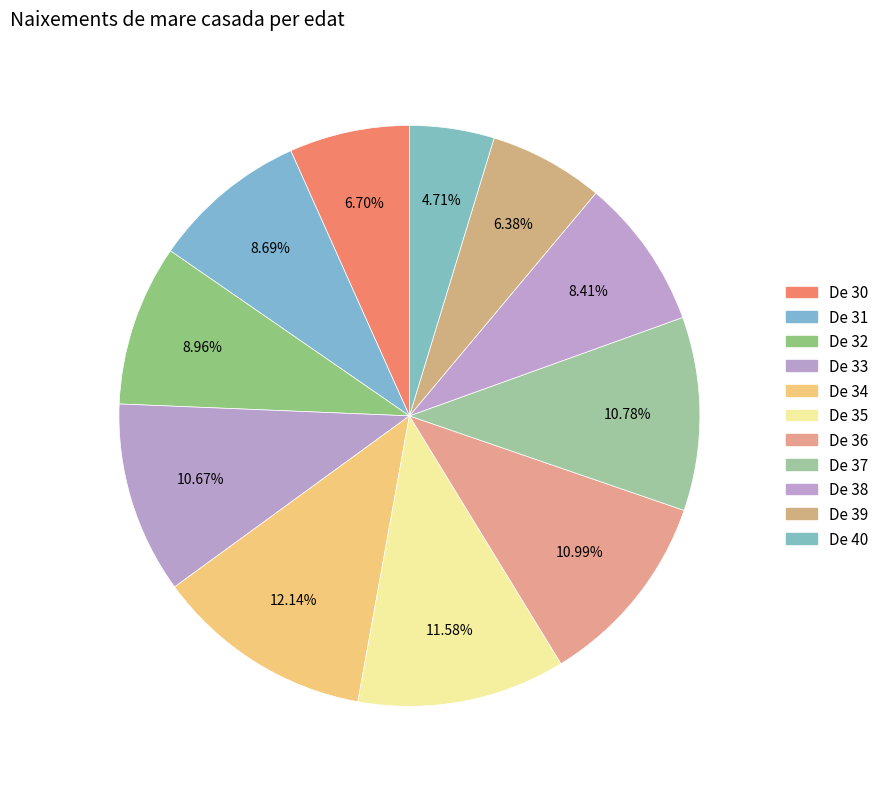

To the nearest percent, what percentage of the pie is De 35?

12%